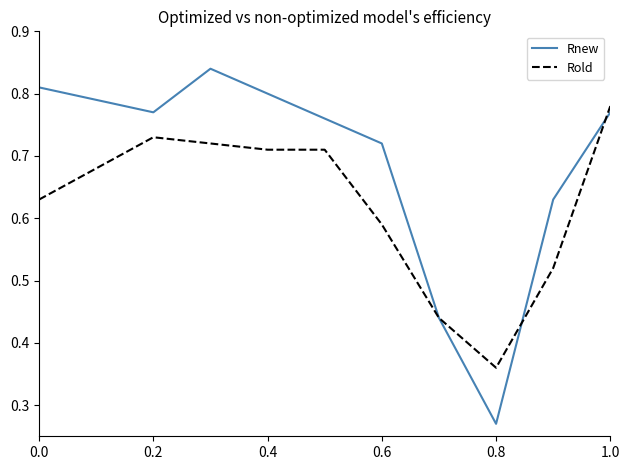

How many lines are shown in the chart?

2